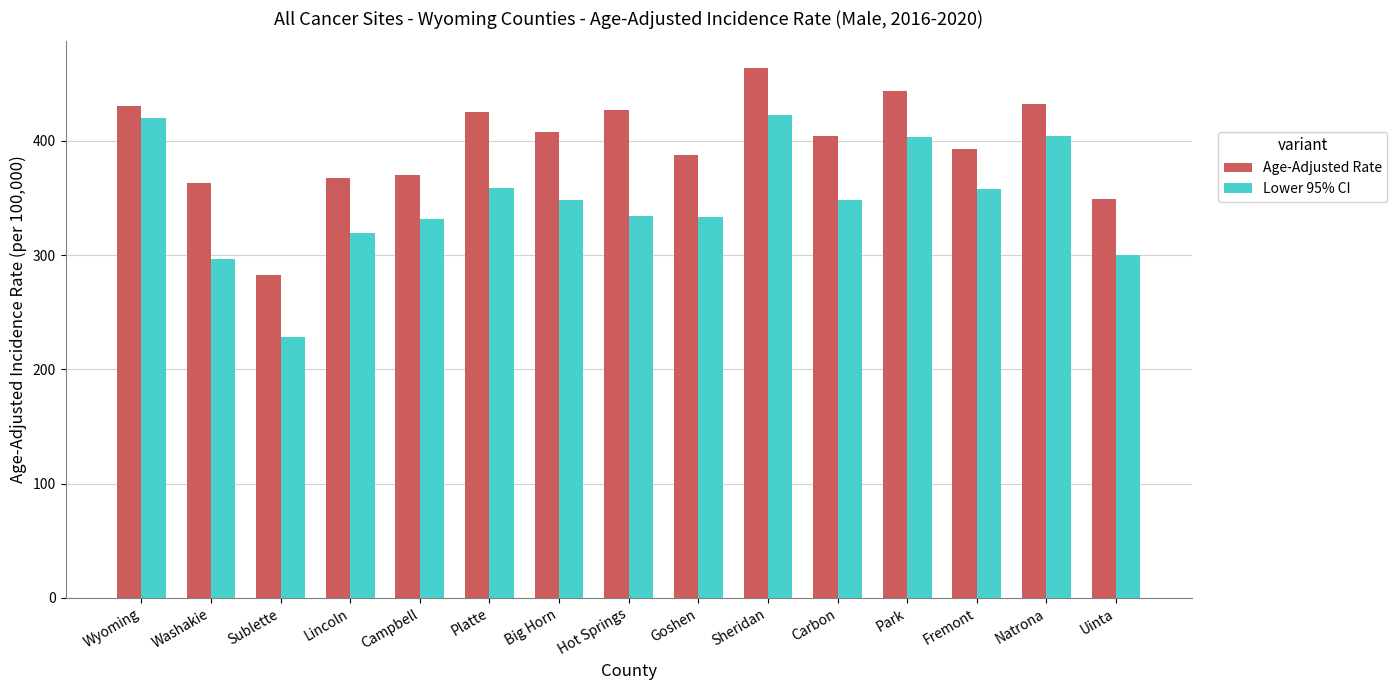

What is the difference between the second highest and second lowest values in the Lower 95% CI series?

124.1